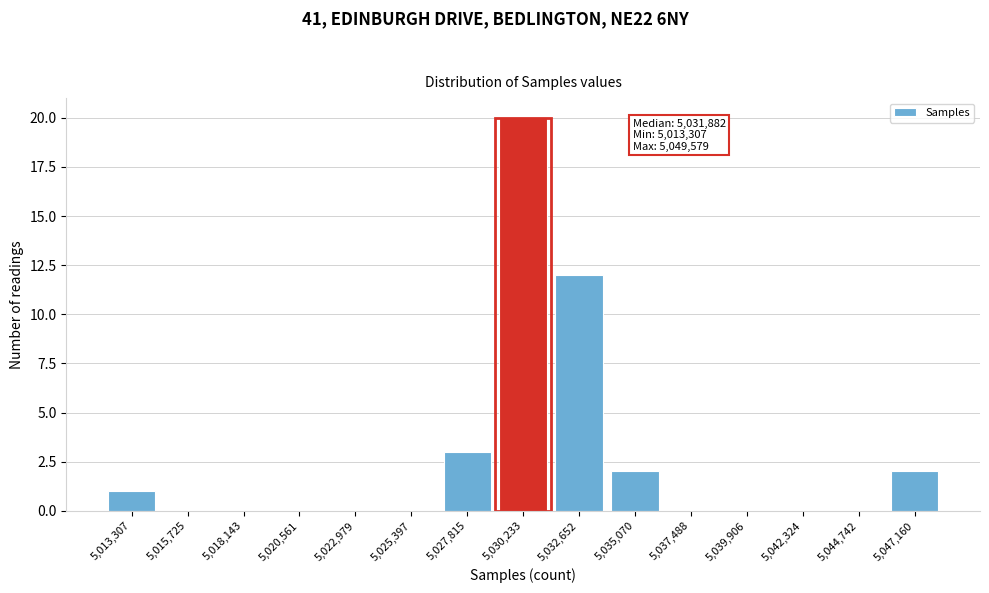

Reading left to right, extract all data points from this chart.

5,013,307=1	5,015,725=0	5,018,143=0	5,020,561=0	5,022,979=0	5,025,397=0	5,027,815=3	5,030,233=20	5,032,652=12	5,035,070=2	5,037,488=0	5,039,906=0	5,042,324=0	5,044,742=0	5,047,160=2